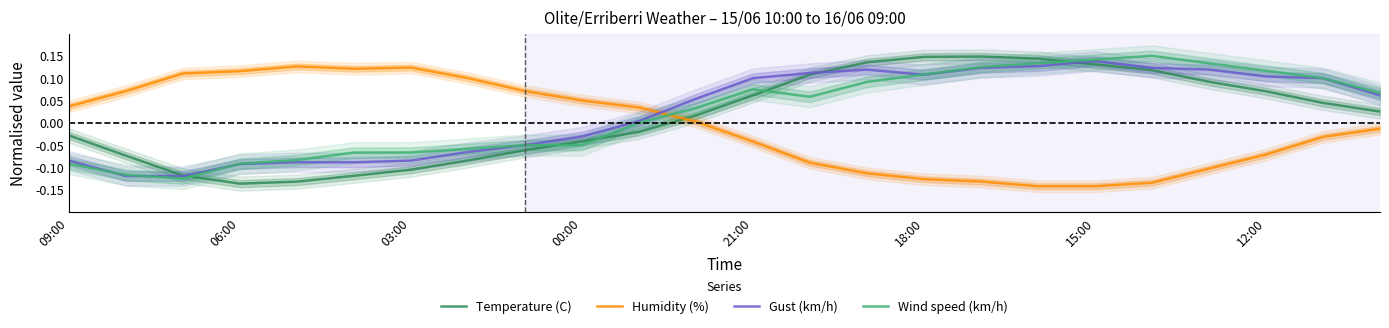

How many series are shown in this chart?

4